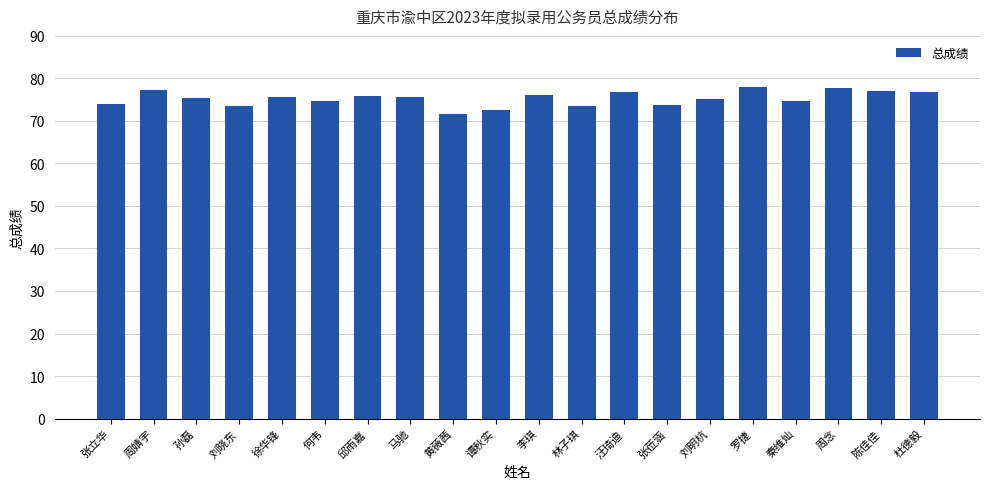

Is it true that the value at 邱雨嘉 is 120.2?

False